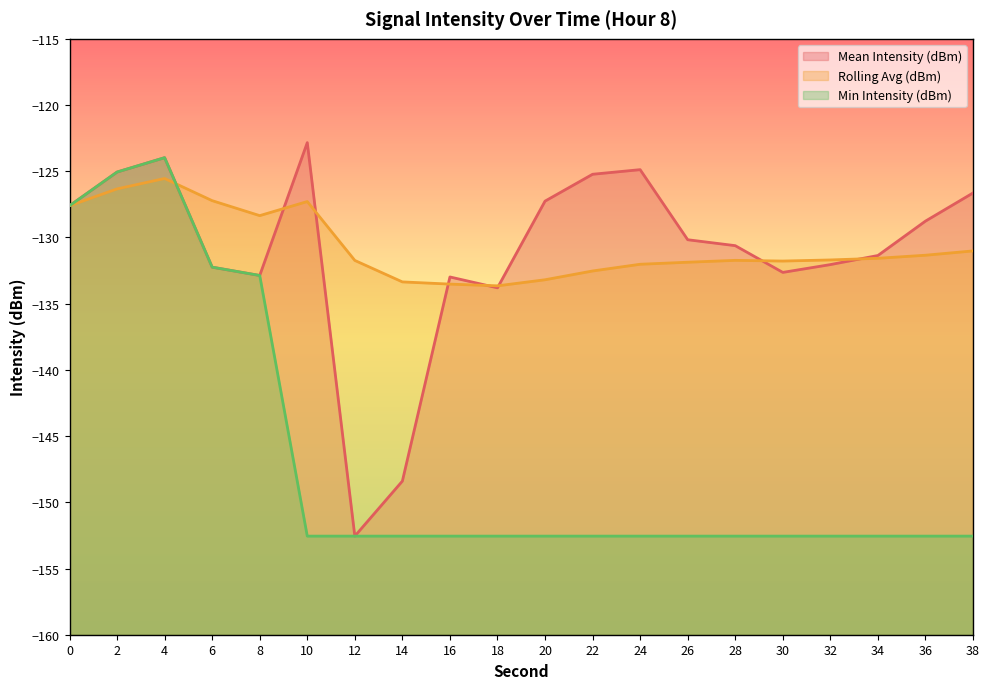

Rank the categories by Min Intensity (dBm) value from highest to lowest.

4, 2, 0, 6, 8, 10, 12, 14, 16, 18, 20, 22, 24, 26, 28, 30, 32, 34, 36, 38